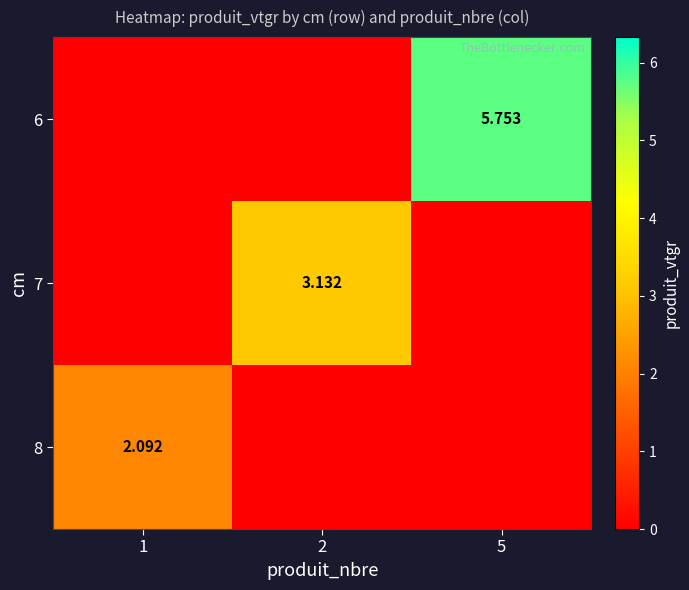

Is the value of 8 at 1 greater than the value of 7 at 2?

No